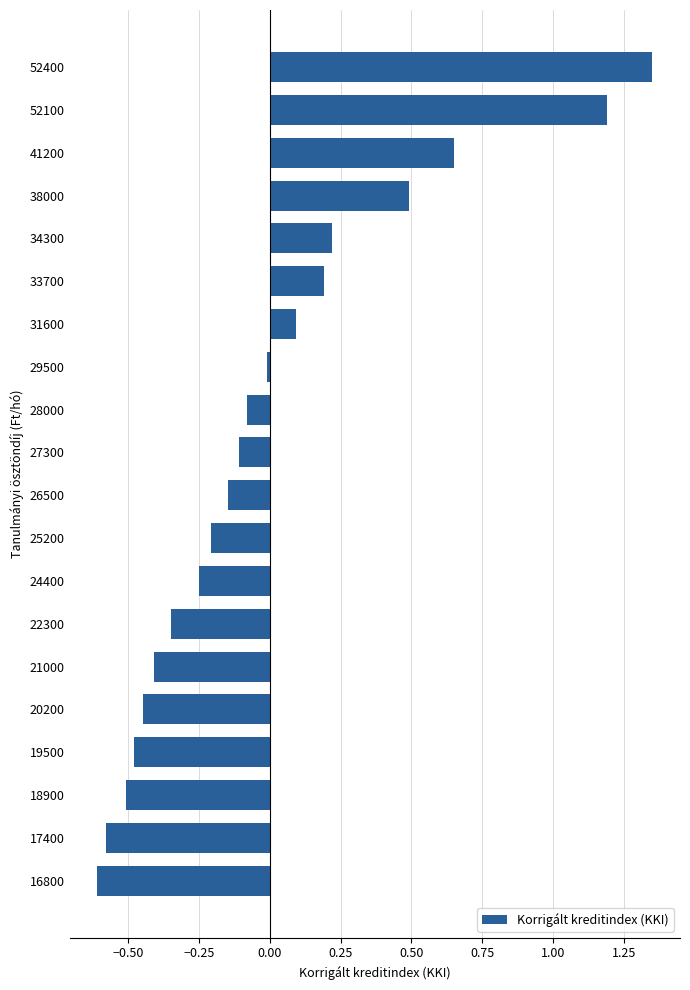

Where is the data nearest to the value 0?

29500